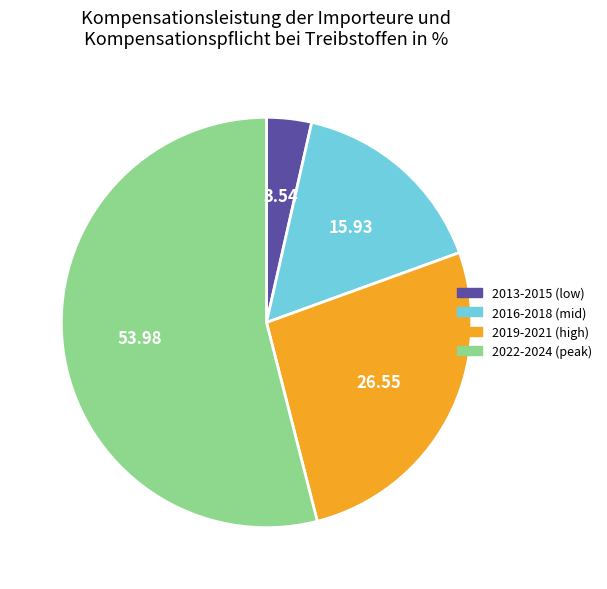

Does 2013-2015 (low) account for over 50% of the chart?

No